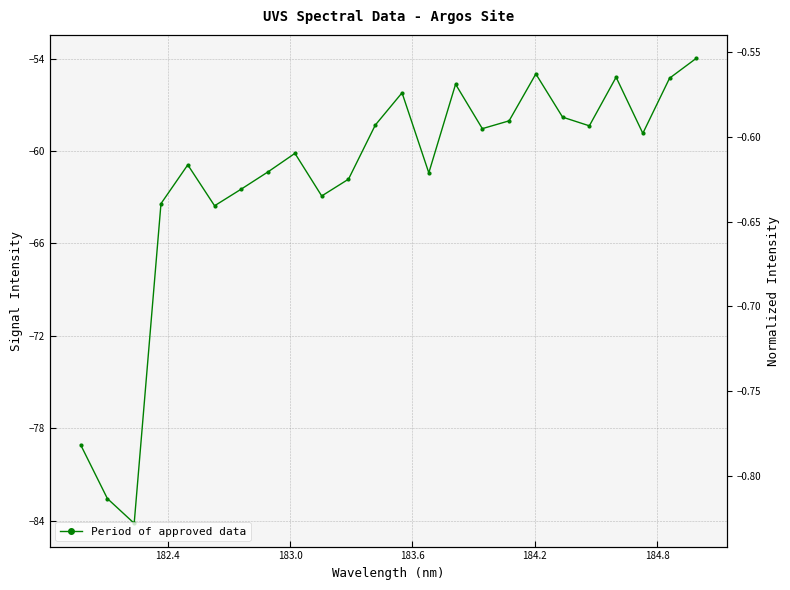

Is this an area chart (filled region under the line)?

No